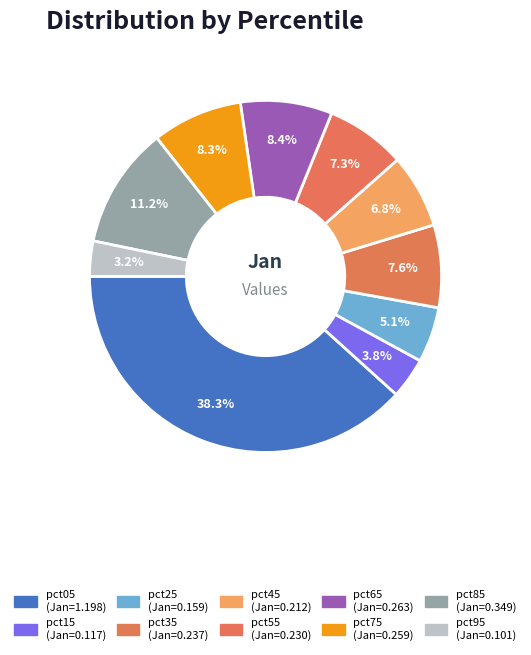

The pct15 slice represents 4% of the pie. True or false?

True